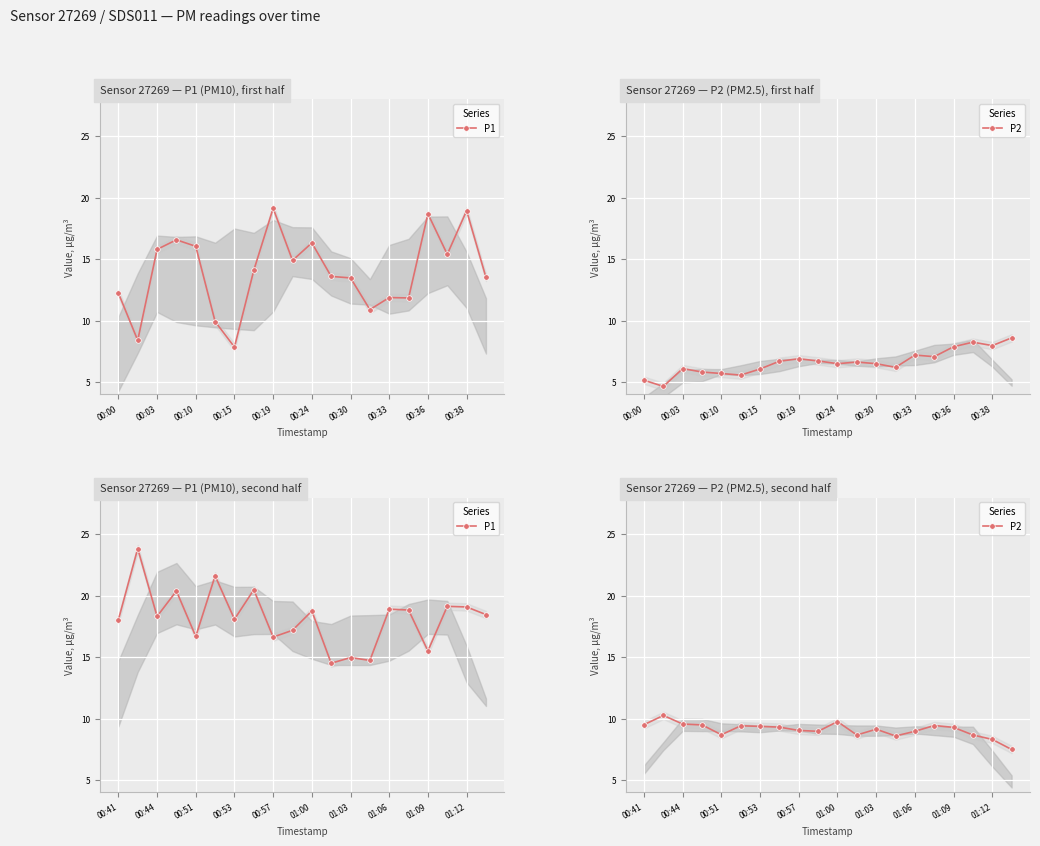

Which series has the widest spread of values?

P1